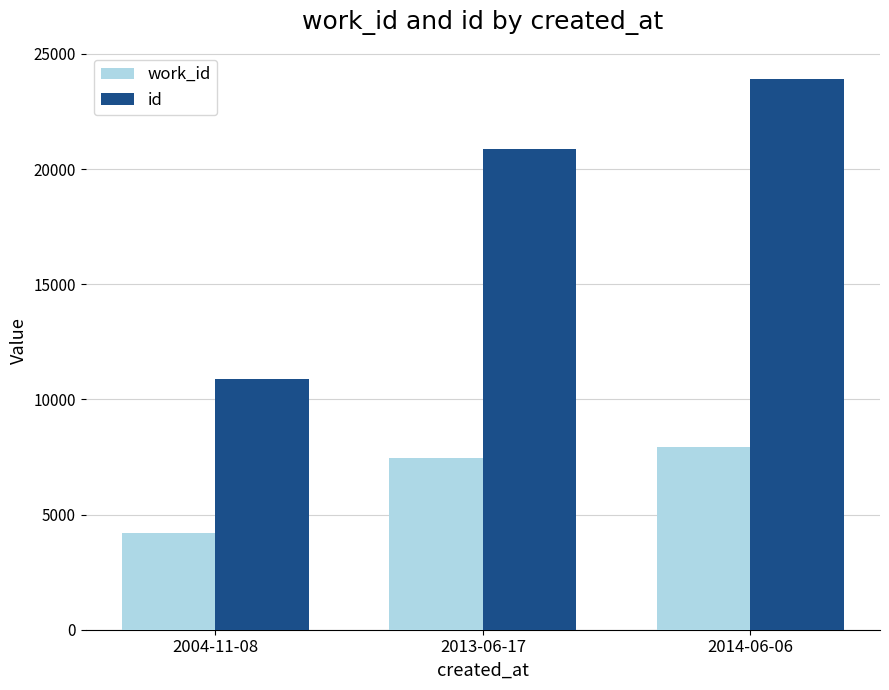

Which category has the lowest value in the id series?

2004-11-08